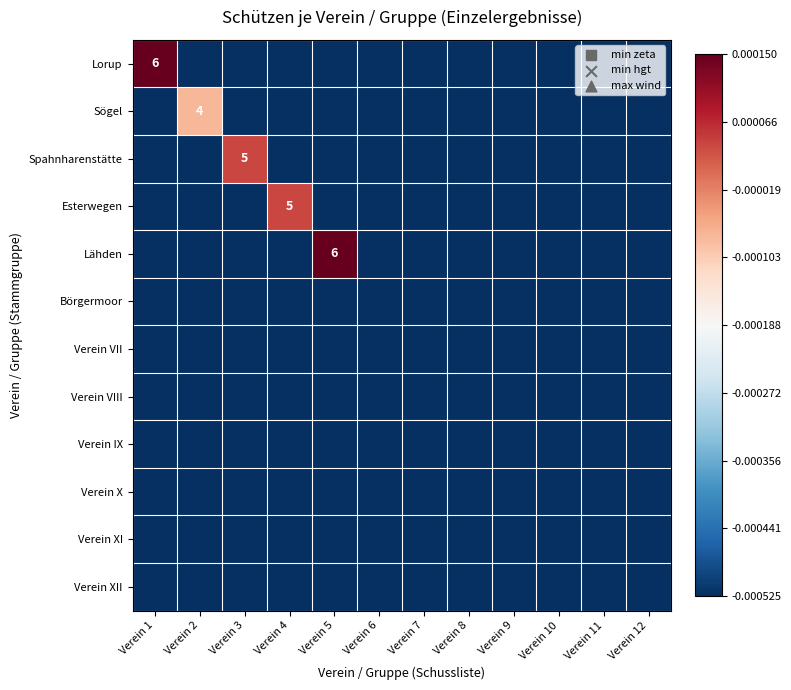

Rank the series at Verein 10 from lowest to highest value.

Lorup, Sögel, Spahnharenstätte, Esterwegen, Lähden, Börgermoor, Verein VII, Verein VIII, Verein IX, Verein X, Verein XI, Verein XII